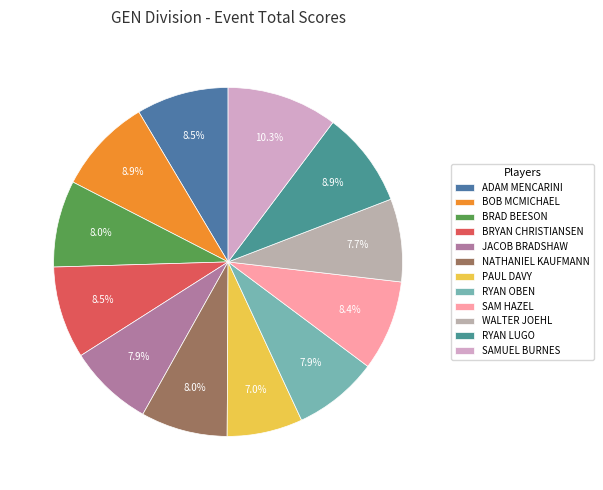

Which category has the biggest portion of the pie?

SAMUEL BURNES